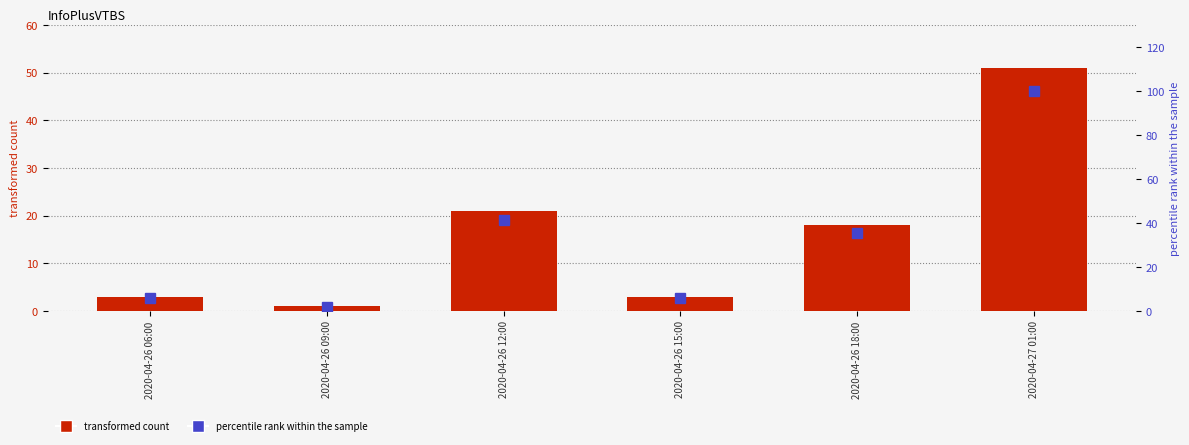

Where is percentile rank within the sample nearest to the value 51?

2020-04-26 12:00